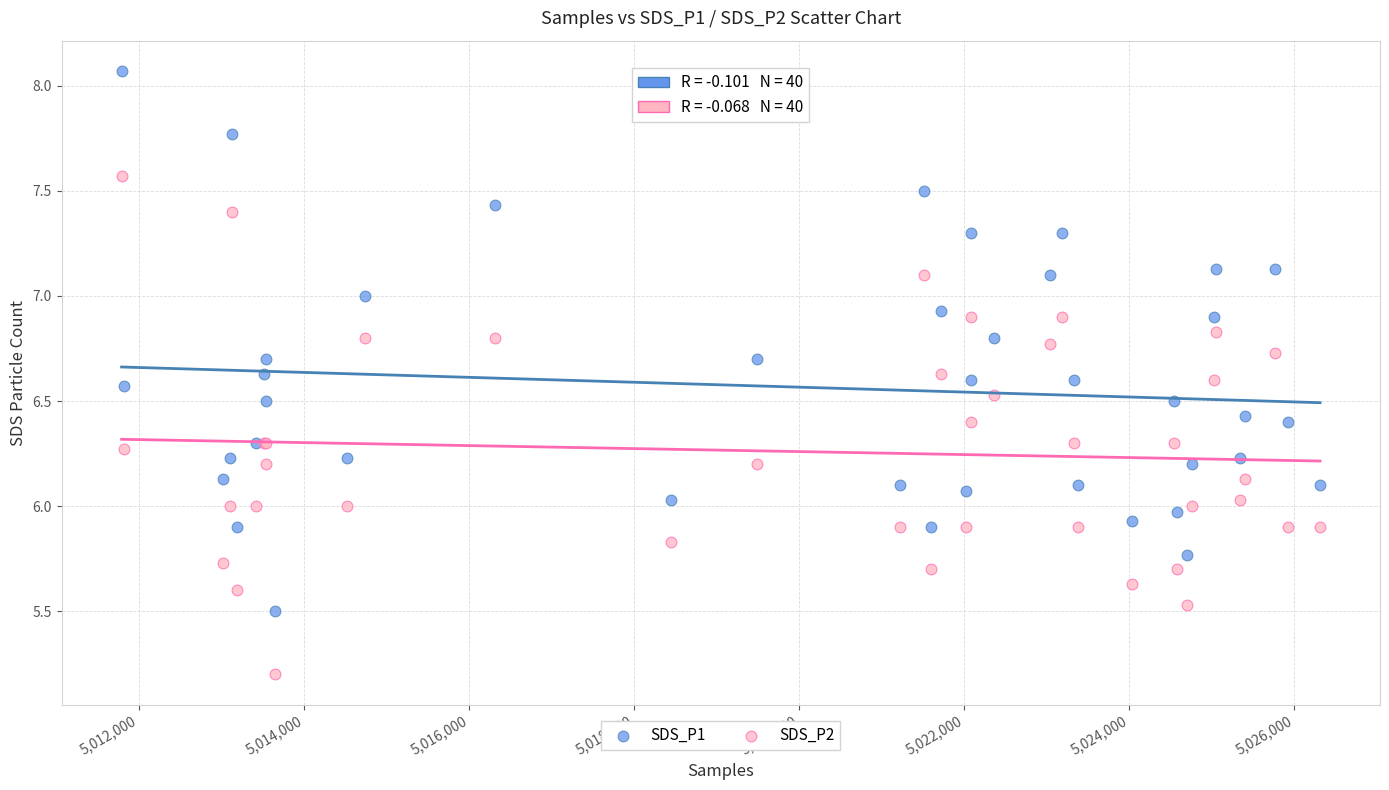

Which series contains the lowest Y value?

SDS_P2